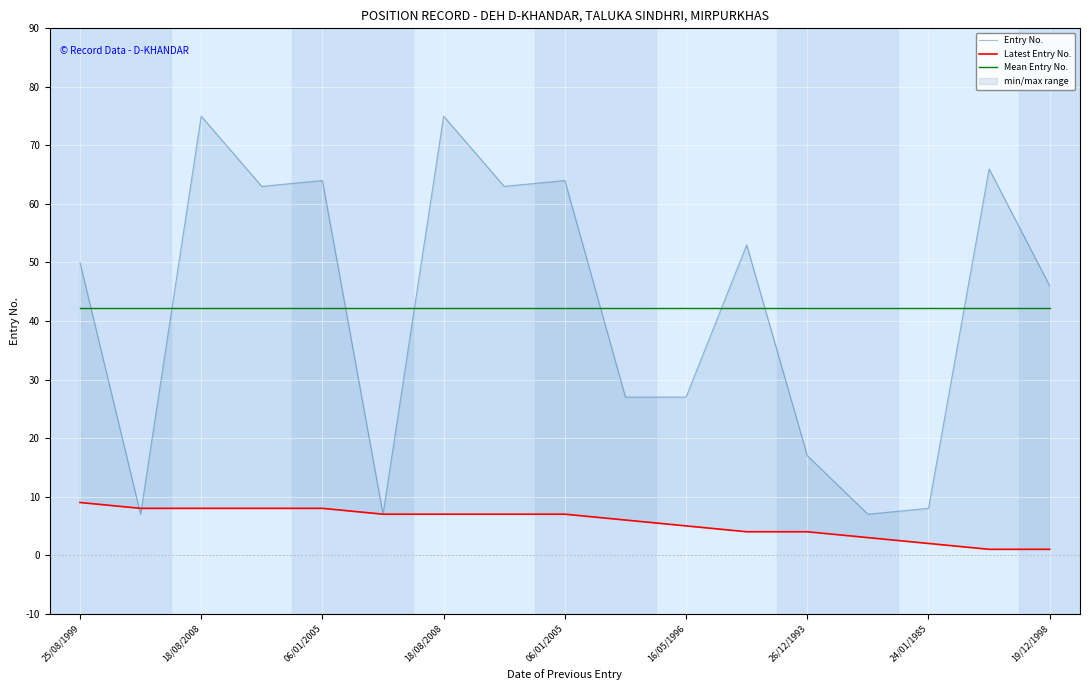

True or false: Entry No. and Latest Entry No. cross at least once.

True